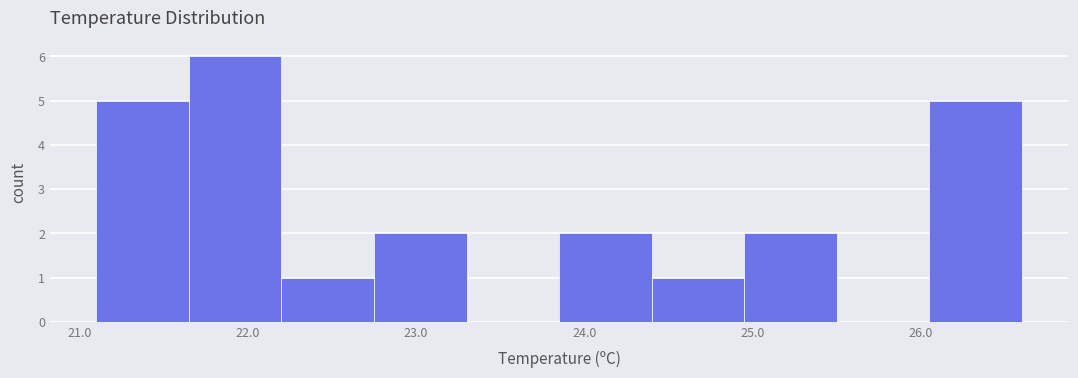

Reading left to right, list every bar in this chart as the range it spans on the x-axis followed by its height. Neither the bar edges nor the heights are printed on the chart, so give them approximately, as read against the axes.

21.10 to 21.65: 5
21.65 to 22.20: 6
22.20 to 22.75: 1
22.75 to 23.30: 2
23.30 to 23.85: 0
23.85 to 24.40: 2
24.40 to 24.95: 1
24.95 to 25.50: 2
25.50 to 26.05: 0
26.05 to 26.60: 5